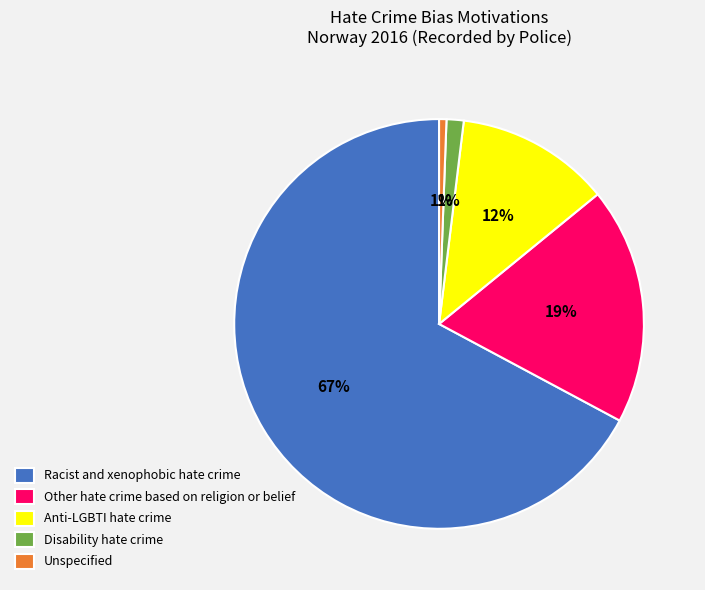

The Racist and xenophobic hate crime slice represents 67% of the pie. True or false?

True